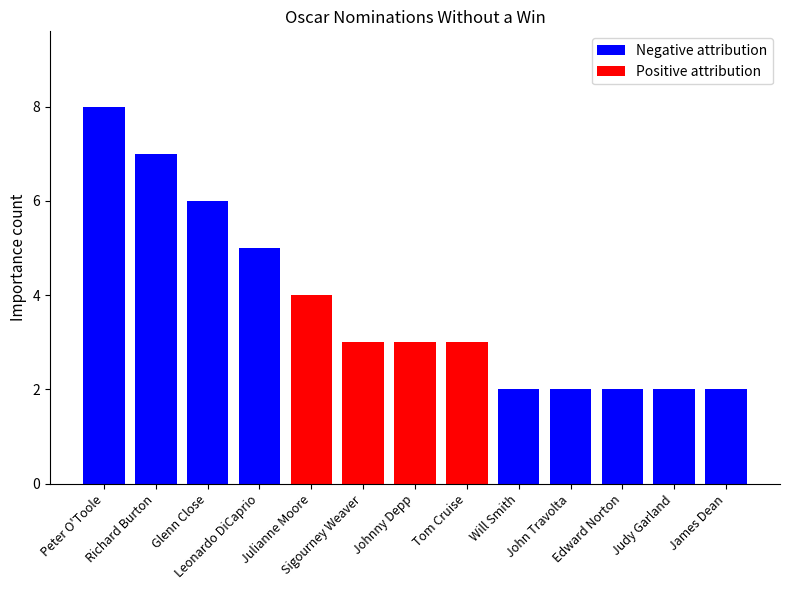

Are the bars grouped side by side (vs. stacked)?

Yes